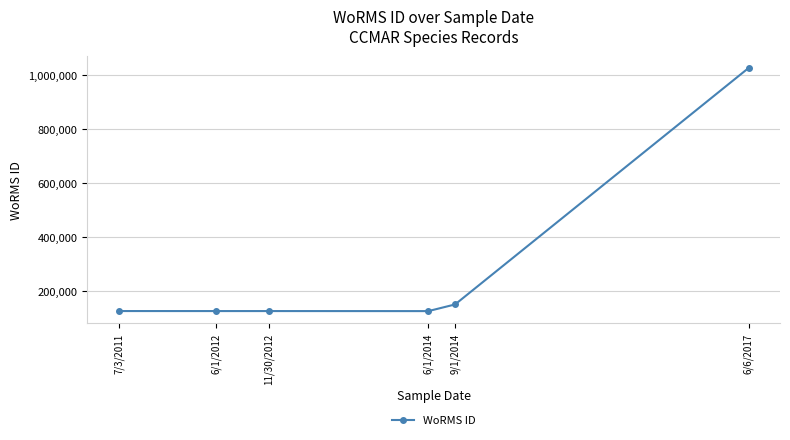

What is the change in value from 7/3/2011 to 6/1/2014?

-220